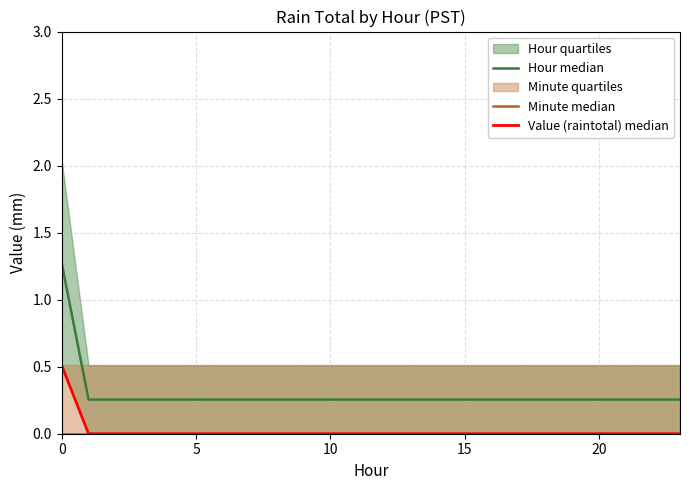

How many lines are shown in the chart?

3